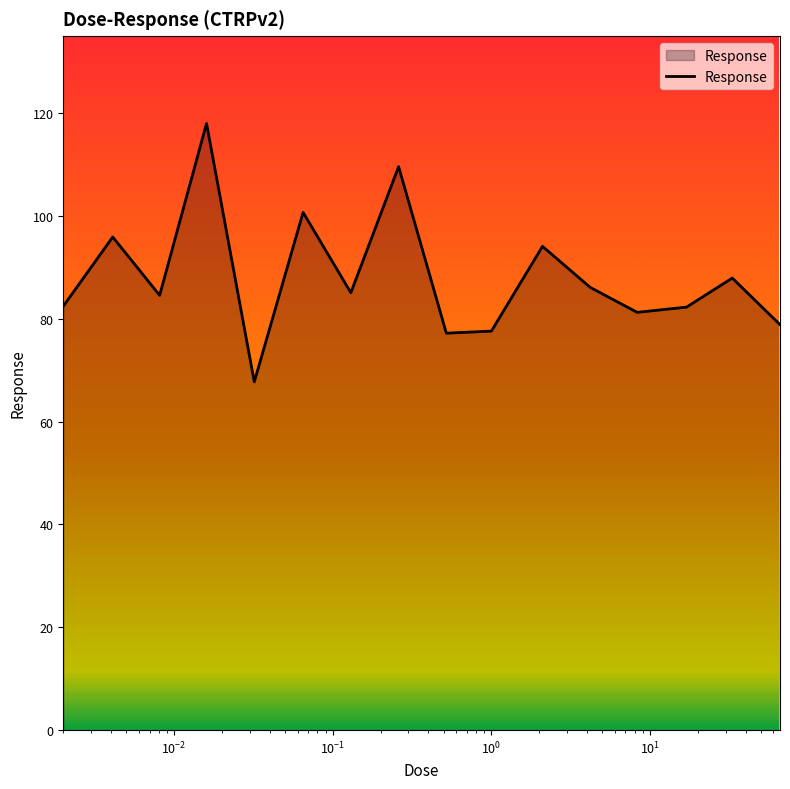

What is the greatest value displayed?

118.0